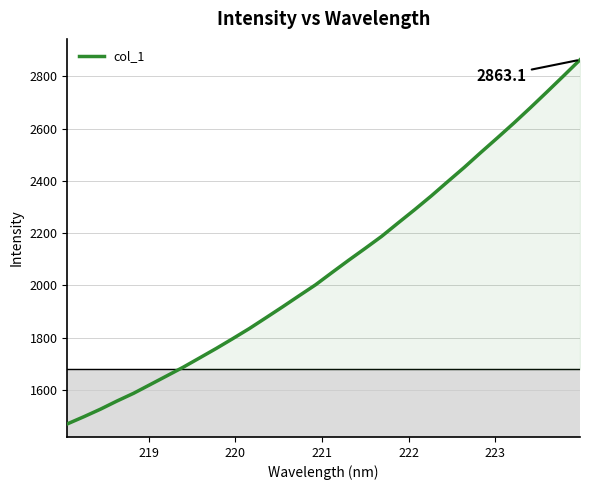

What is the difference between the maximum and minimum values?

1393.8